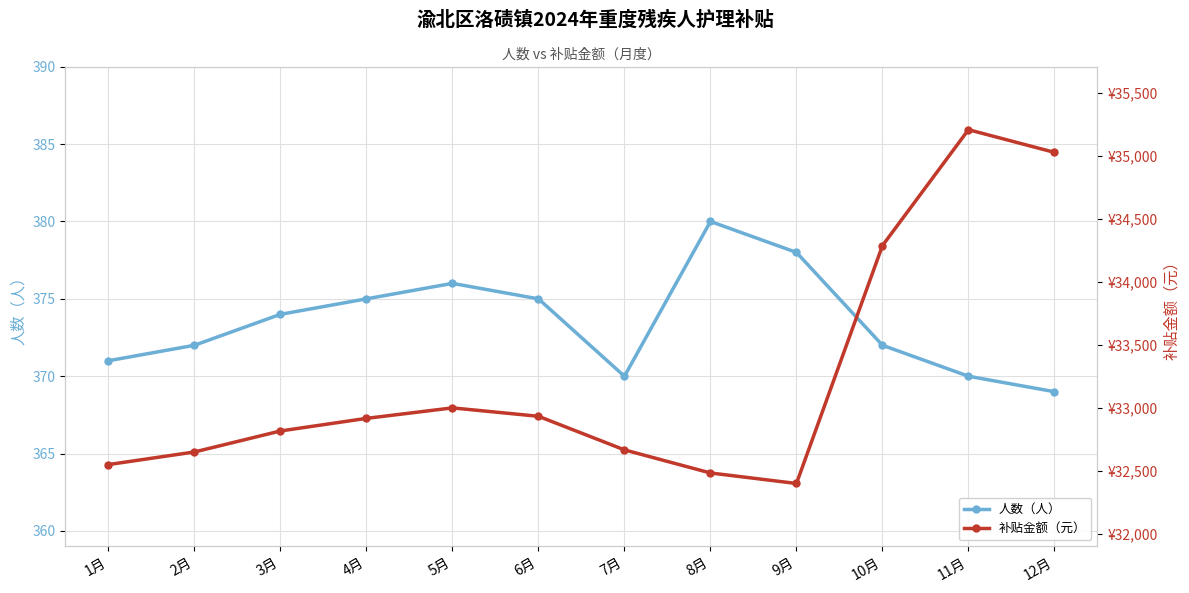

How many interior local peaks does the 补贴金额（元） series have?

2